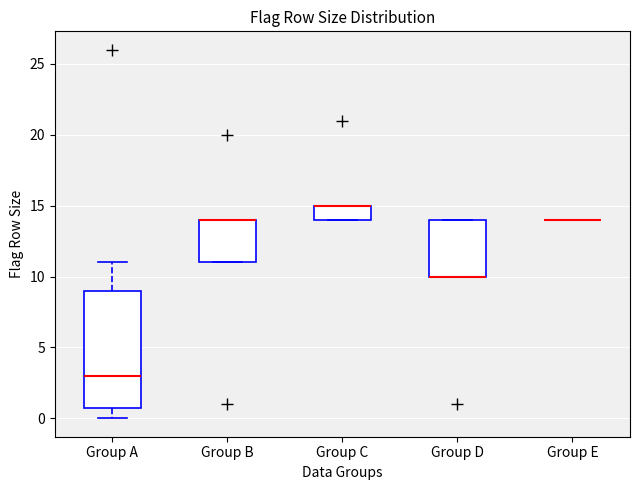

Where is the lower edge of the box for Group D on the y-axis? The values are not printed on the chart, so give them approximately, as read against the axis.

10